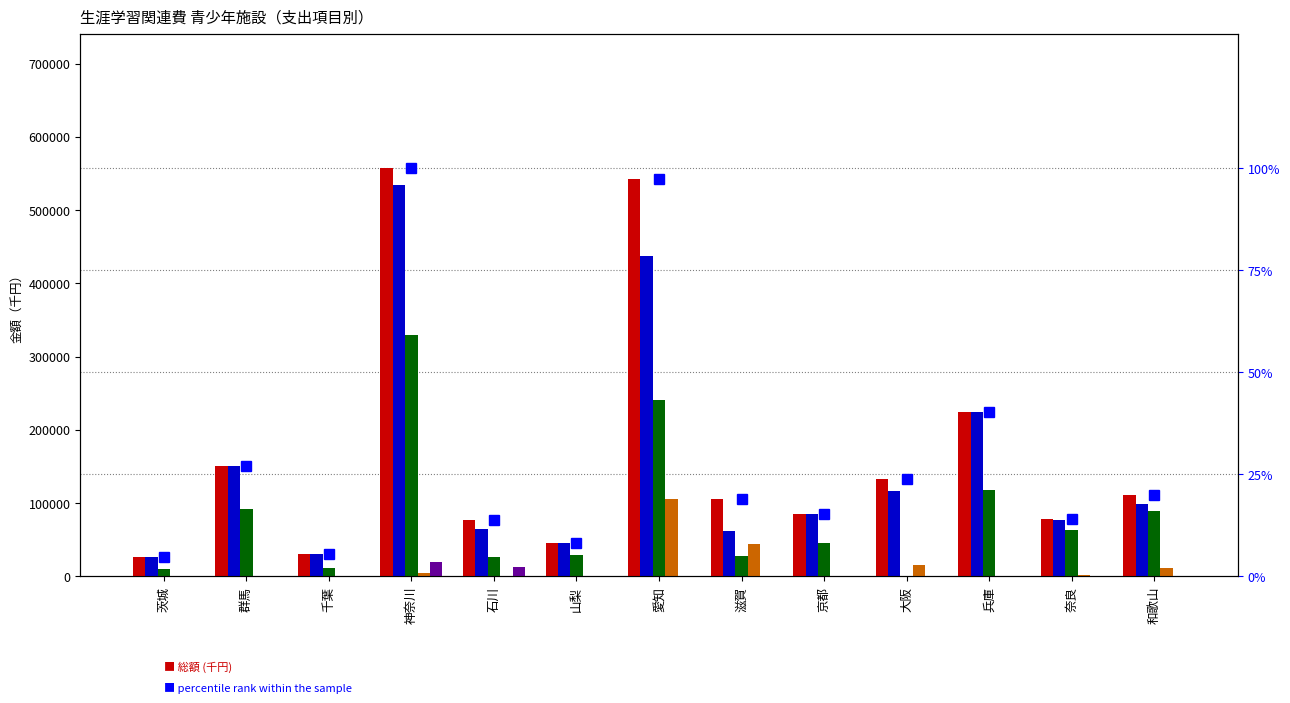

Which category has the lowest value across all series?

大阪